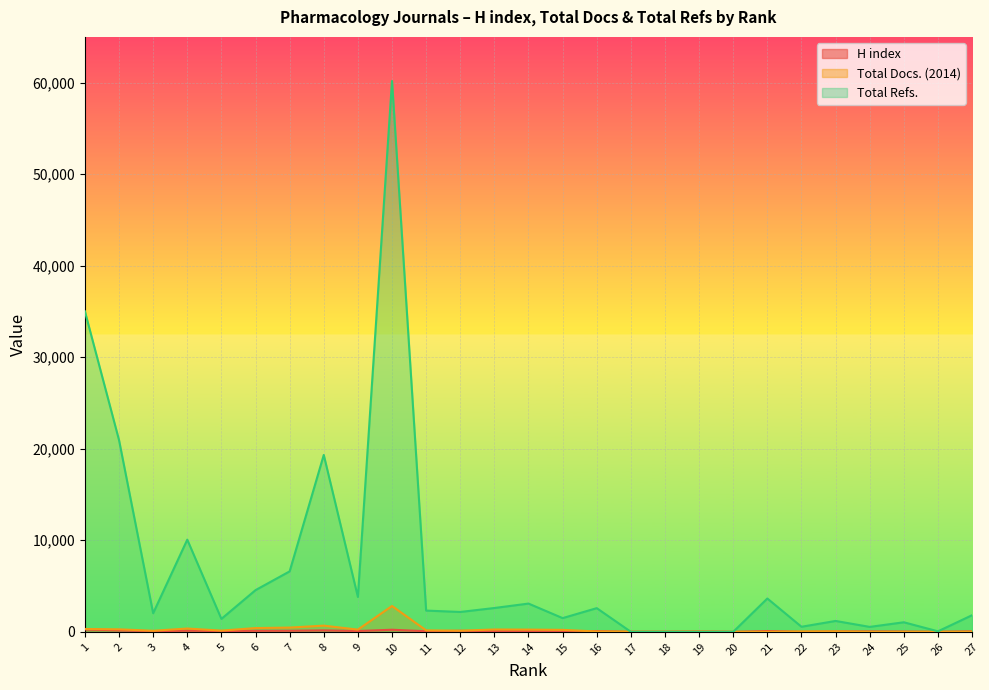

What is the highest value of the Total Refs. series?

60182